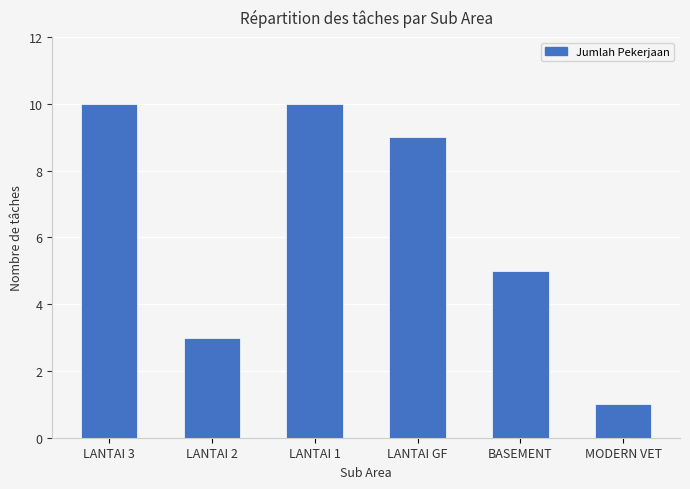

The chart shows a value of 10 at LANTAI 1. True or false?

True